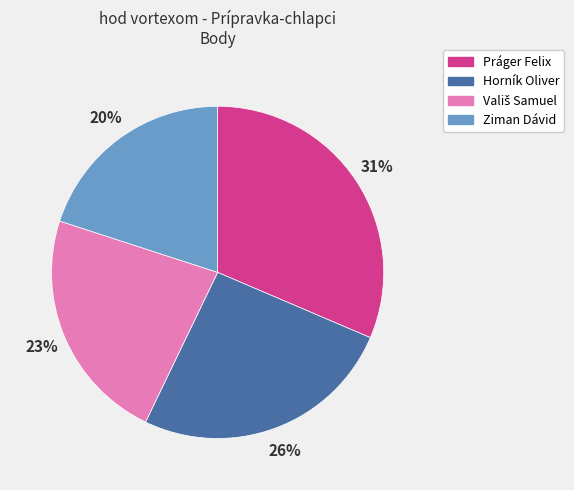

Does any single category account for the majority?

No